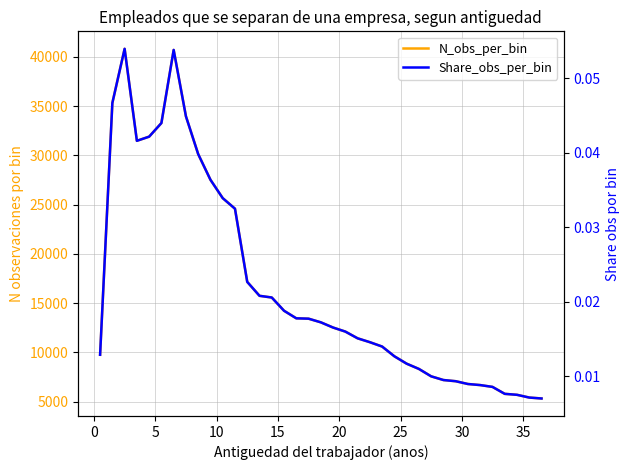

Which series has the widest spread of values?

N_obs_per_bin